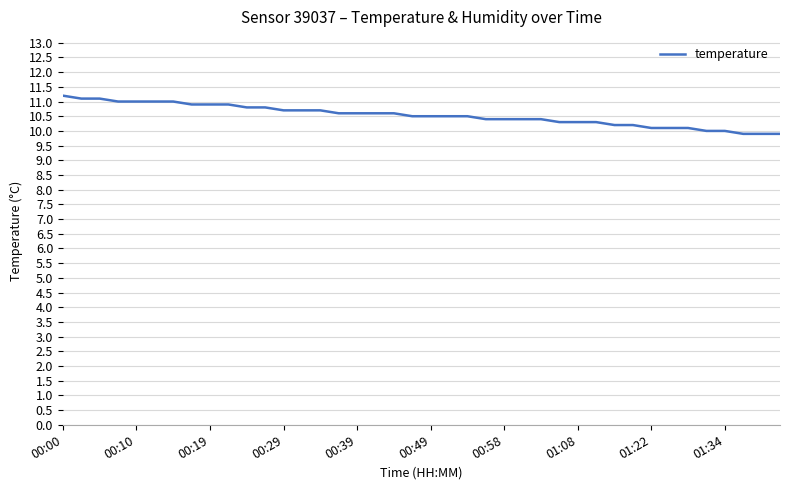

What is the difference between the maximum and minimum values?

1.3